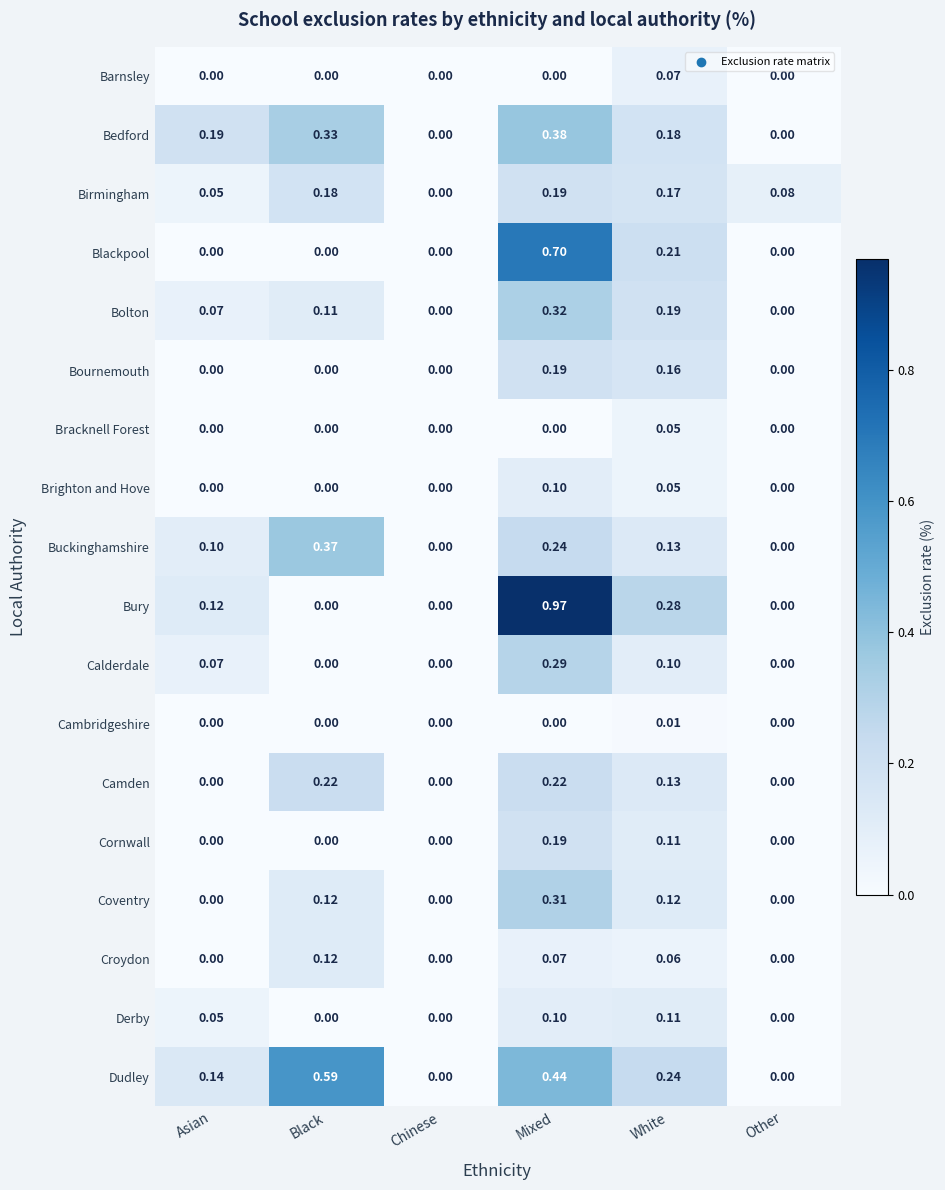

How many values in Bedford are above zero?

4